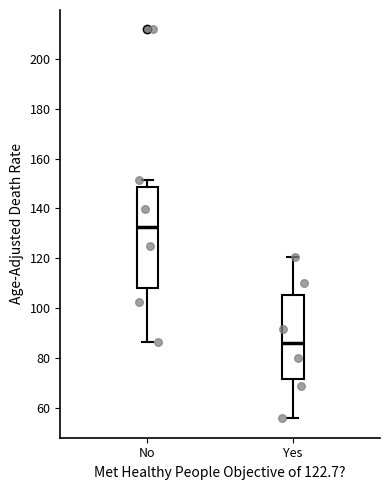

Which box's median line is the highest?

No